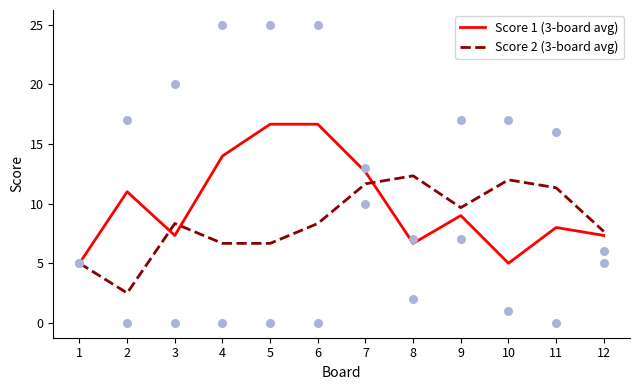

Which series has the widest spread of Y values?

Score 1 (3-board avg)